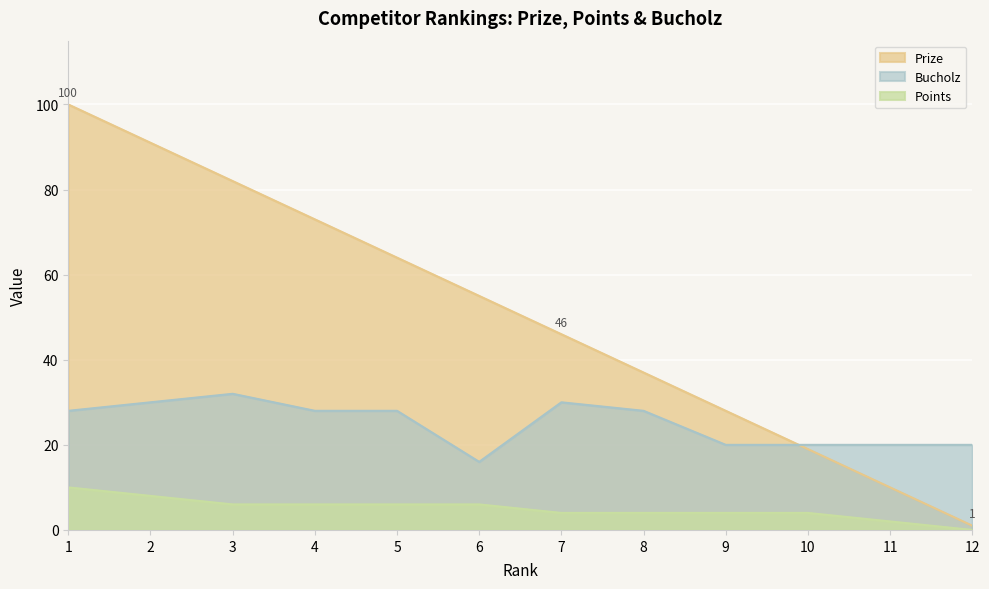

Is the value of Bucholz at 9 greater than the value of Points at 2?

Yes